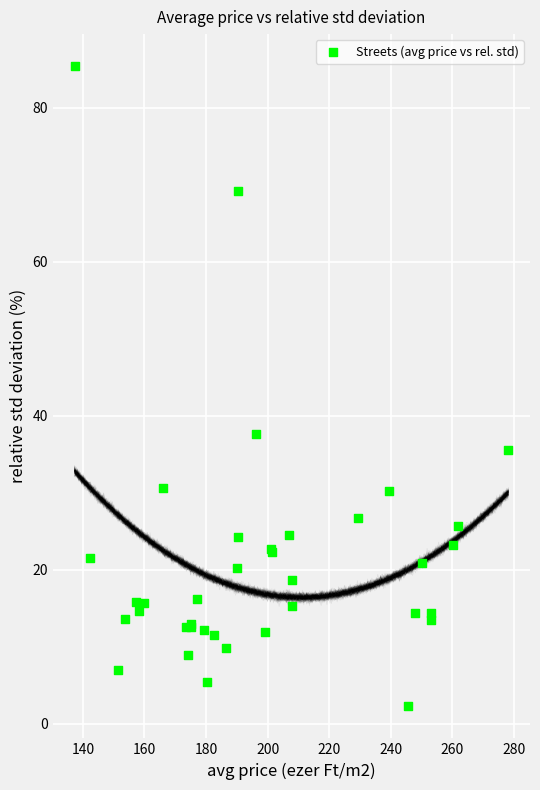

What Y value in the scatter plot is closest to 43?

37.6